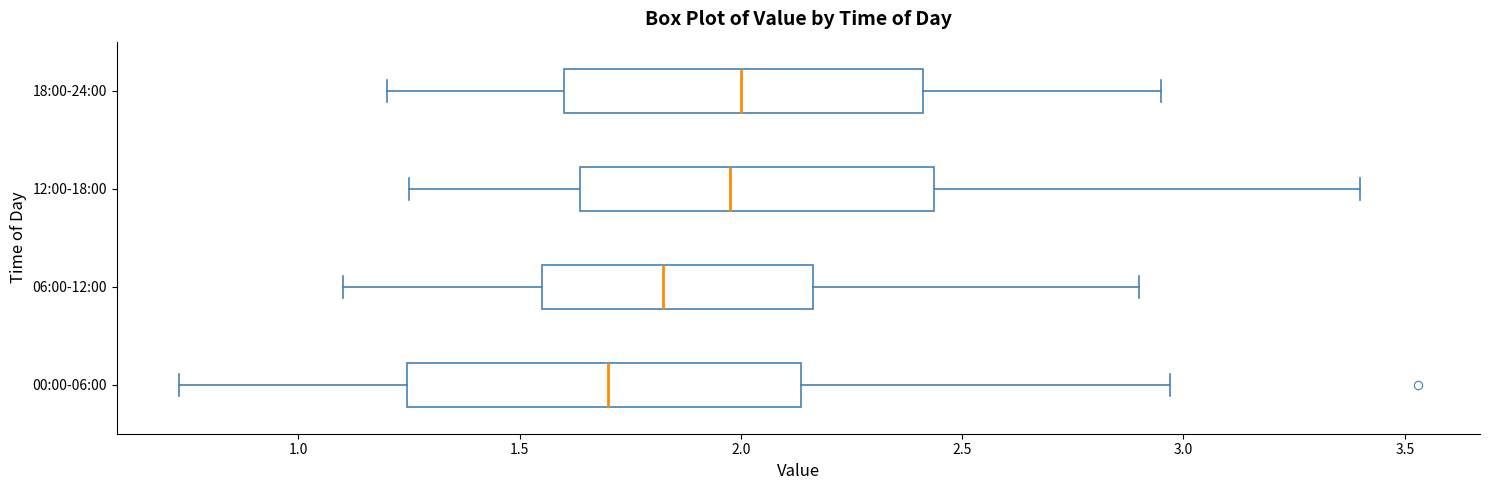

Where is the right edge of the box for 00:00-06:00 on the x-axis? The values are not printed on the chart, so give them approximately, as read against the axis.

2.15